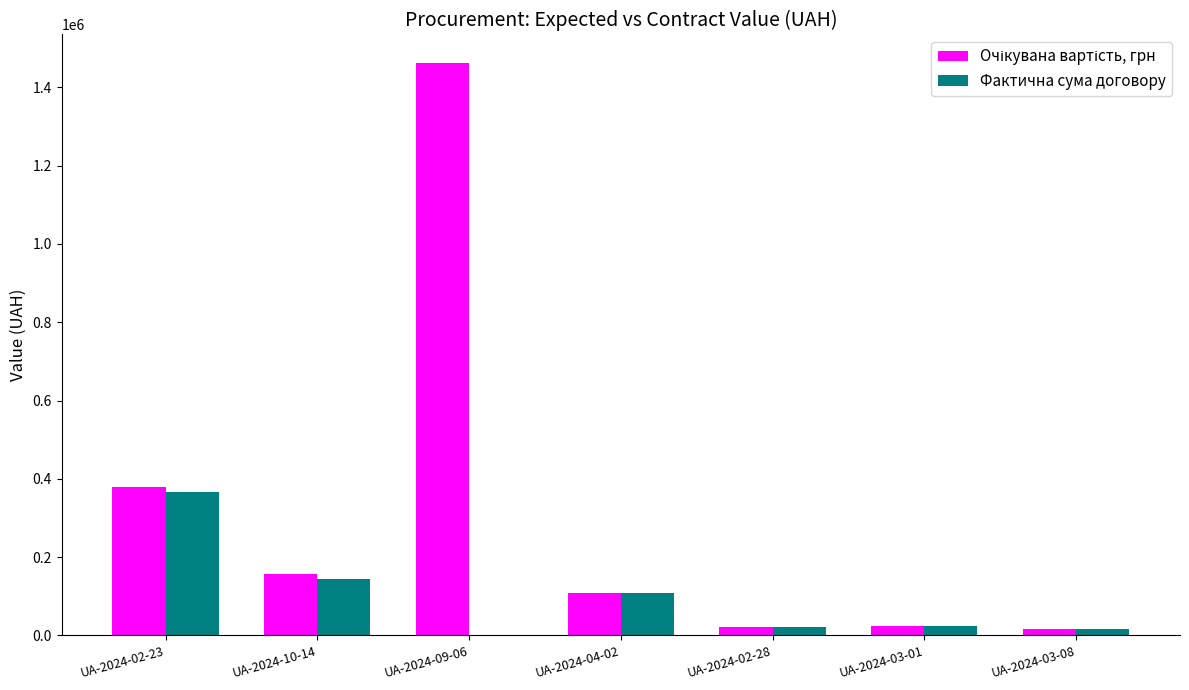

What is the total value across all series at UA-2024-09-06?

1461821.0